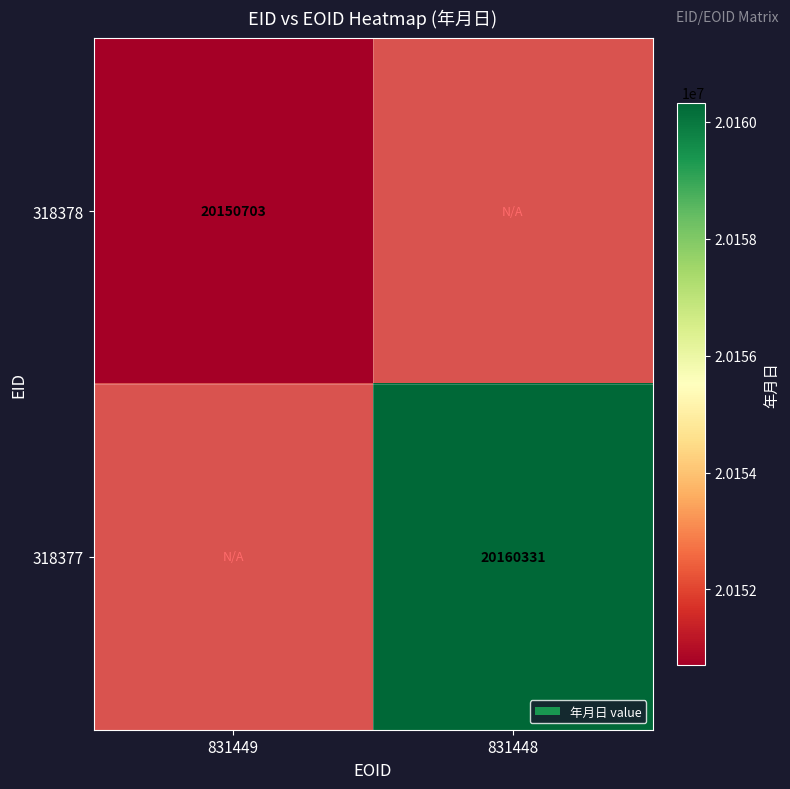

Is the value of 318378 at 831449 greater than the value of 318377 at 831448?

No